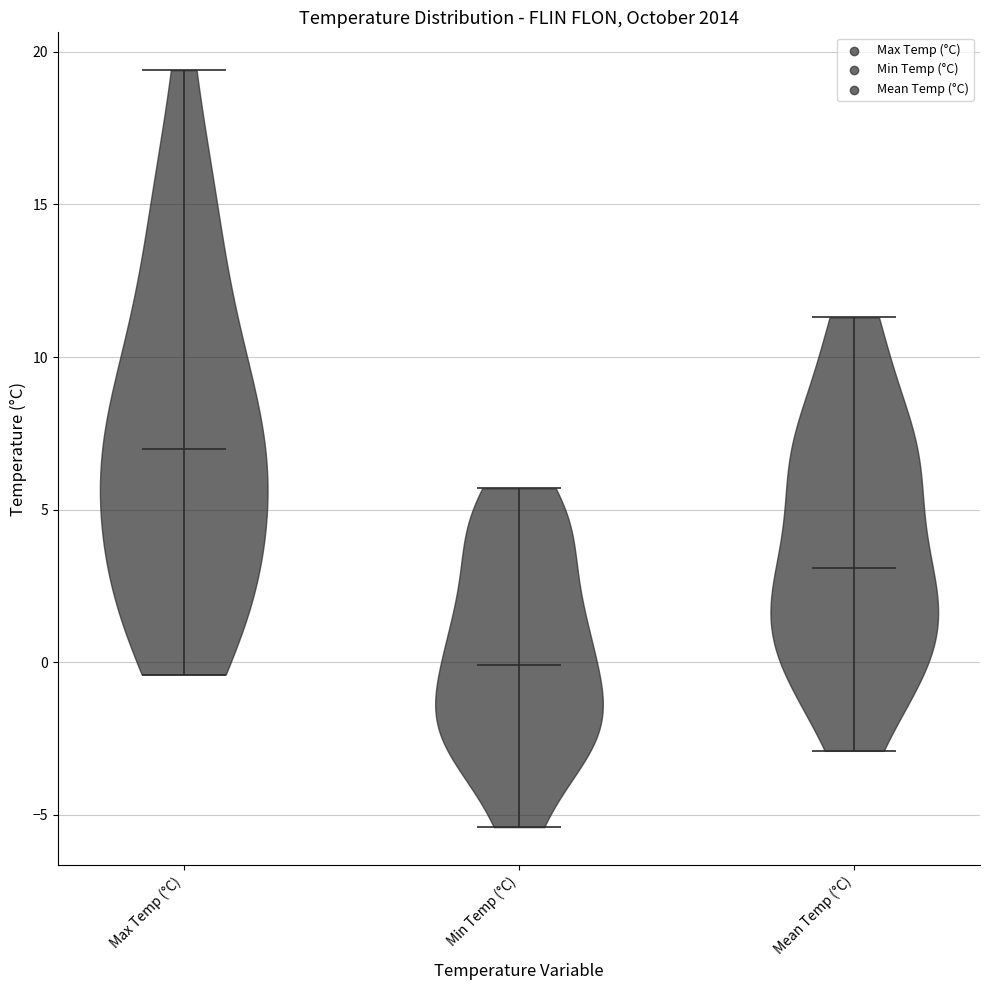

Which violin has the lowest median line?

Min Temp (°C)